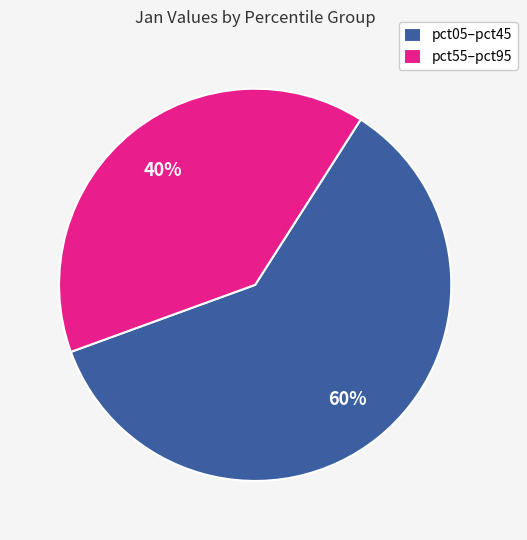

Does pct55–pct95 account for over 50% of the chart?

No